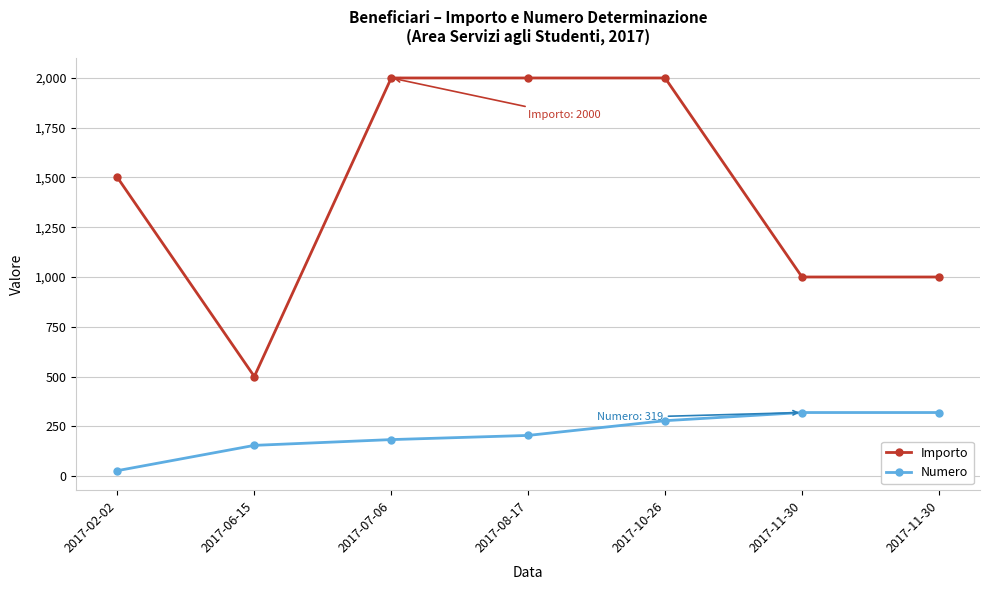

What is the sum of all Numero values?

1484